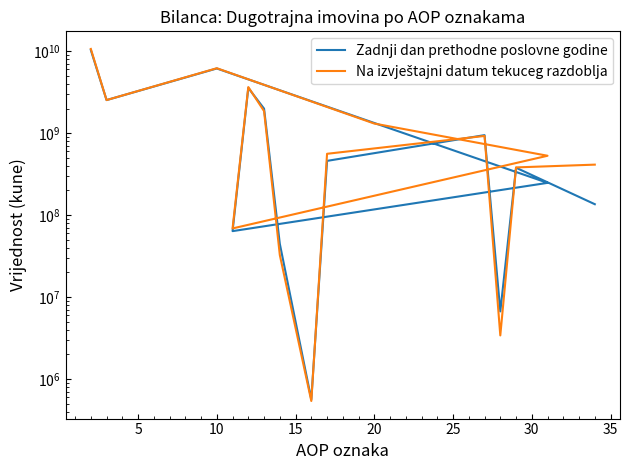

What is the greatest value displayed?

10694322521